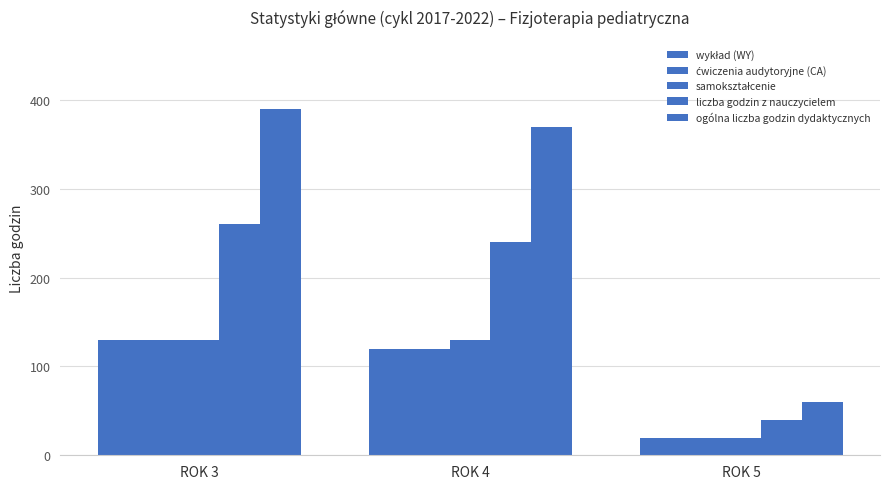

How many bars are there in total?

15